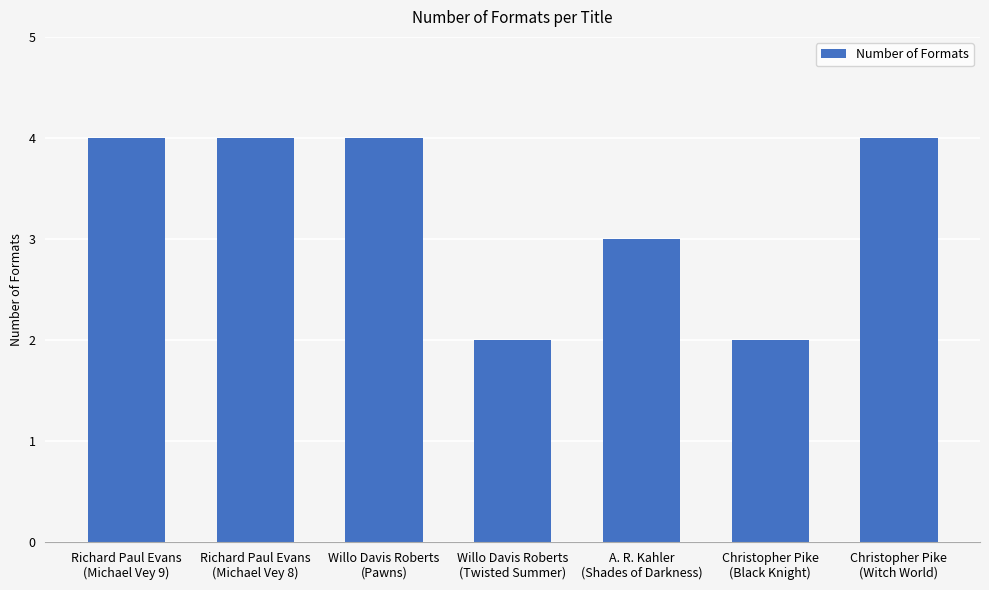

Is it true that the value at Willo Davis Roberts
(Twisted Summer) is 2?

True